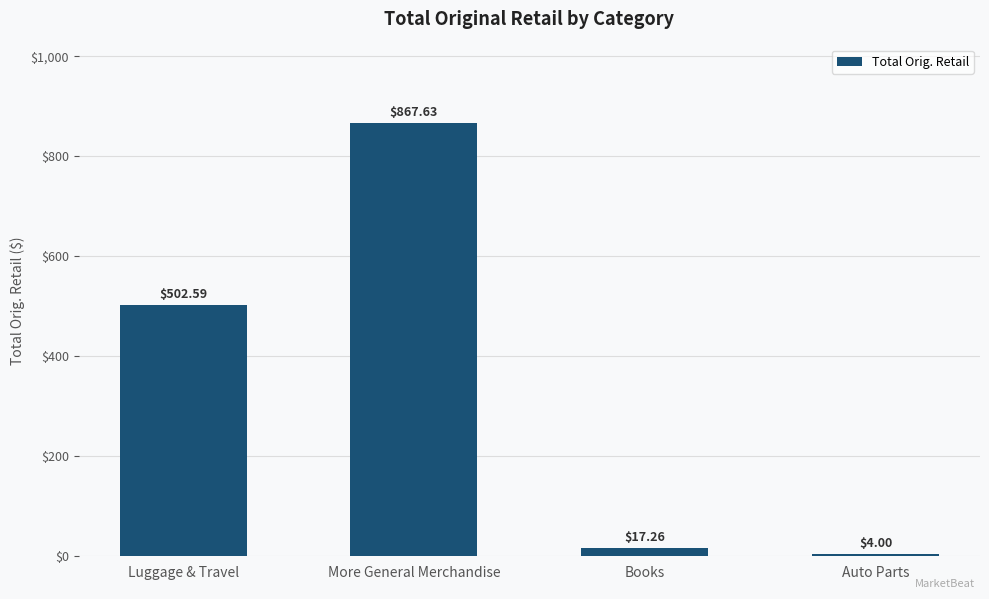

What value does the data have at Auto Parts?

4.0